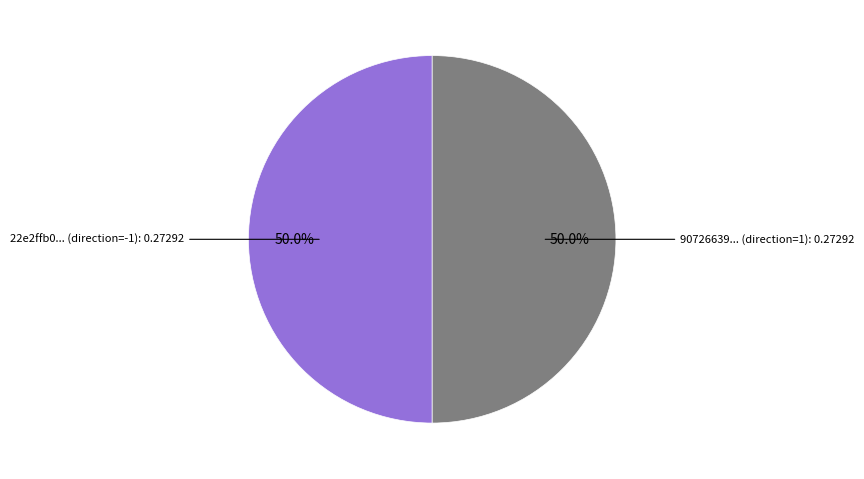

What is the total percentage of 90726639... (direction=1) and 22e2ffb0... (direction=-1)?

100.0%